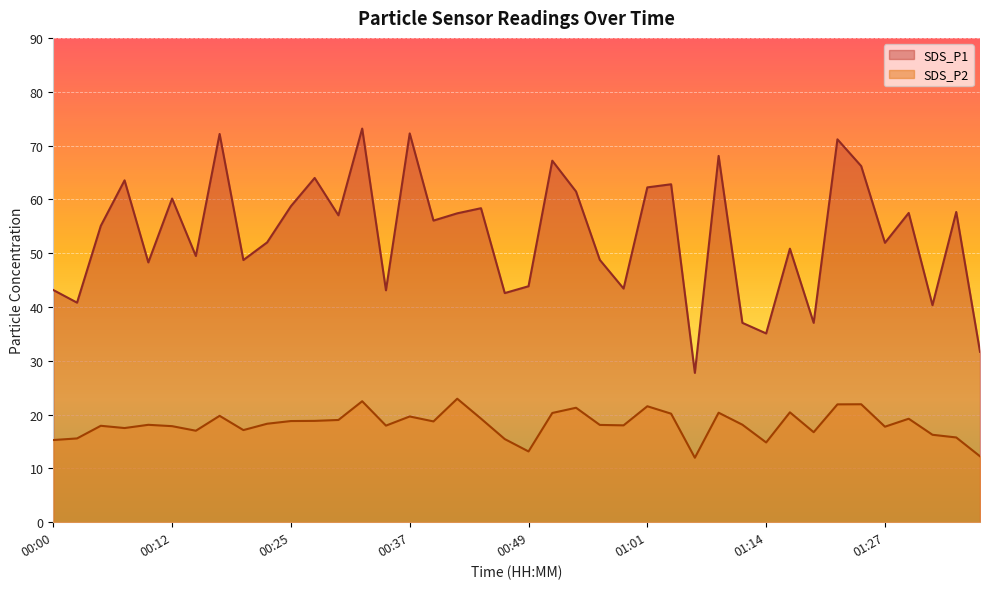

How many lines are shown in the chart?

2